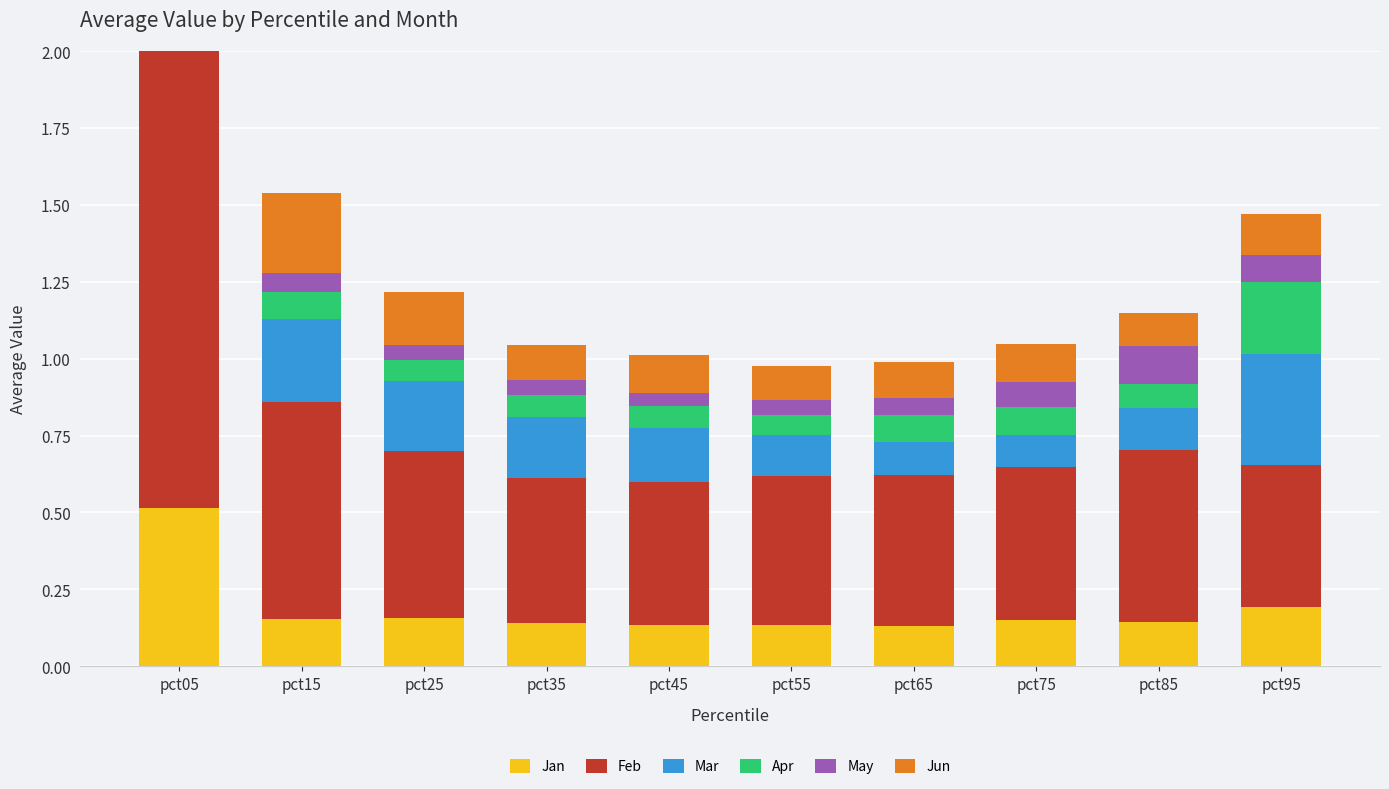

At which category does the chart reach its peak across all series?

pct05